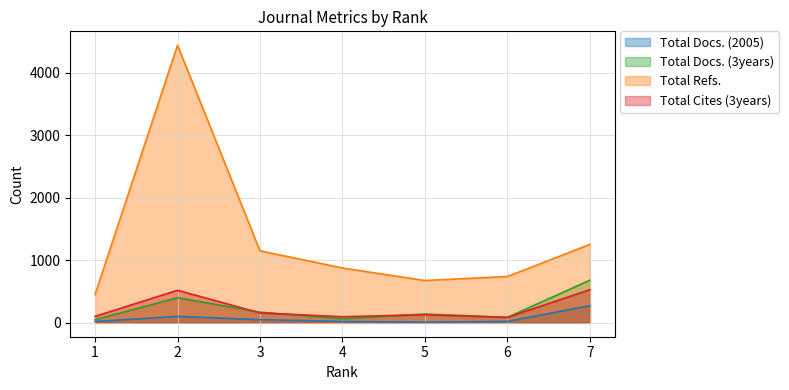

True or false: Total Cites (3years) has more than 1 points higher than both neighbors.

True